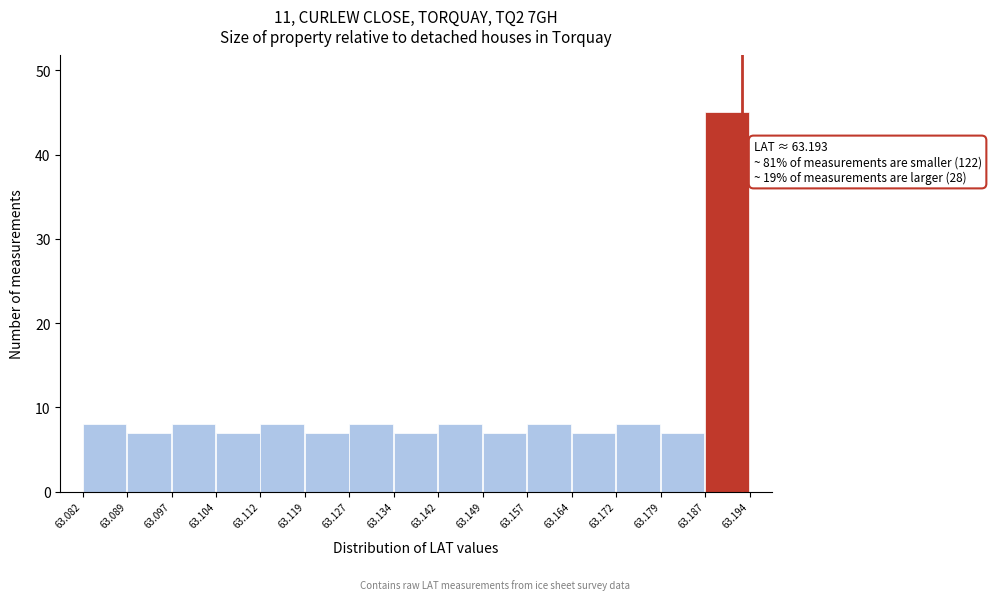

Over which range of the x-axis is the bar tallest?

63.187 to 63.194